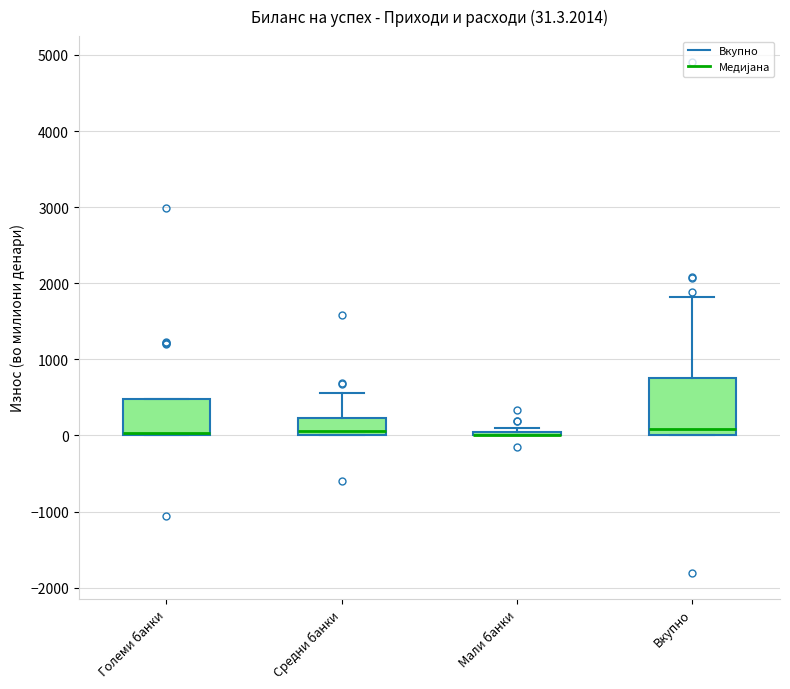

Comparing the boxes themselves (not the whiskers), which one is the tallest?

Вкупно